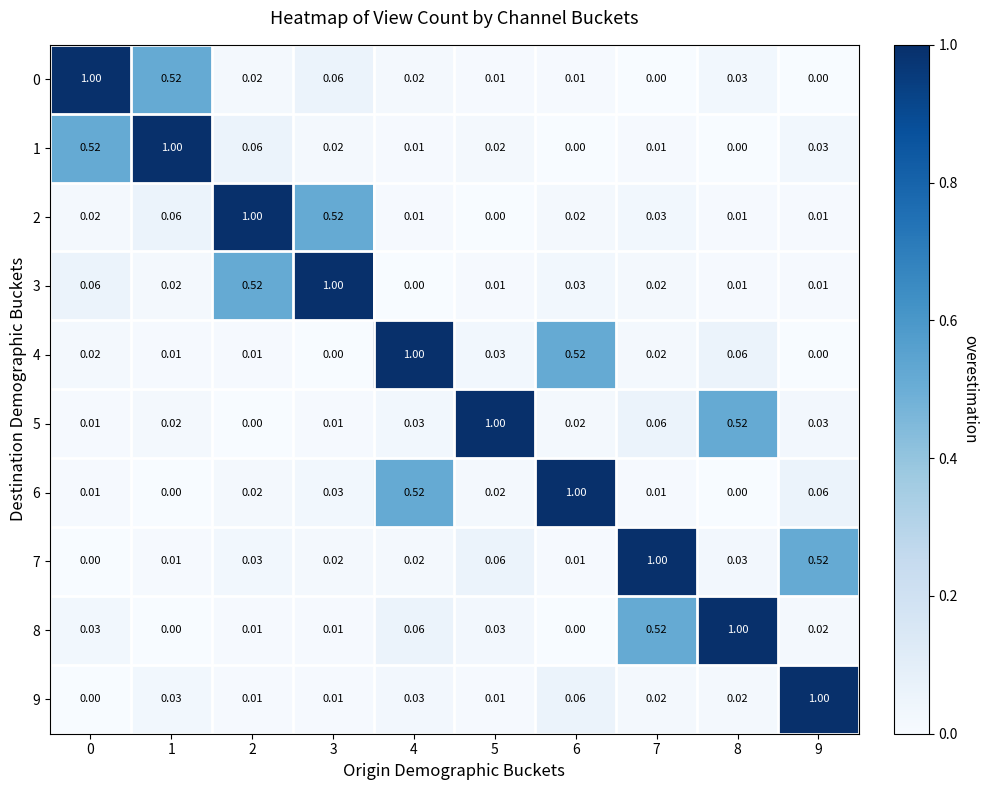

Is the value of 4 at 9 greater than the value of 9 at 8?

No